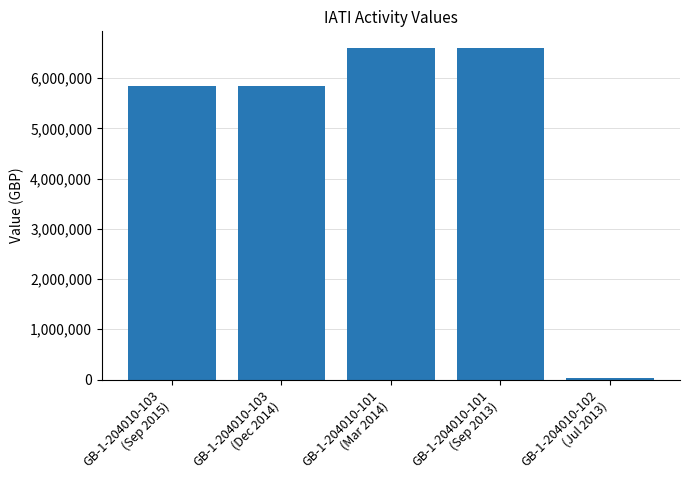

The chart shows a value of 6600000 at GB-1-204010-101
(Mar 2014). True or false?

True